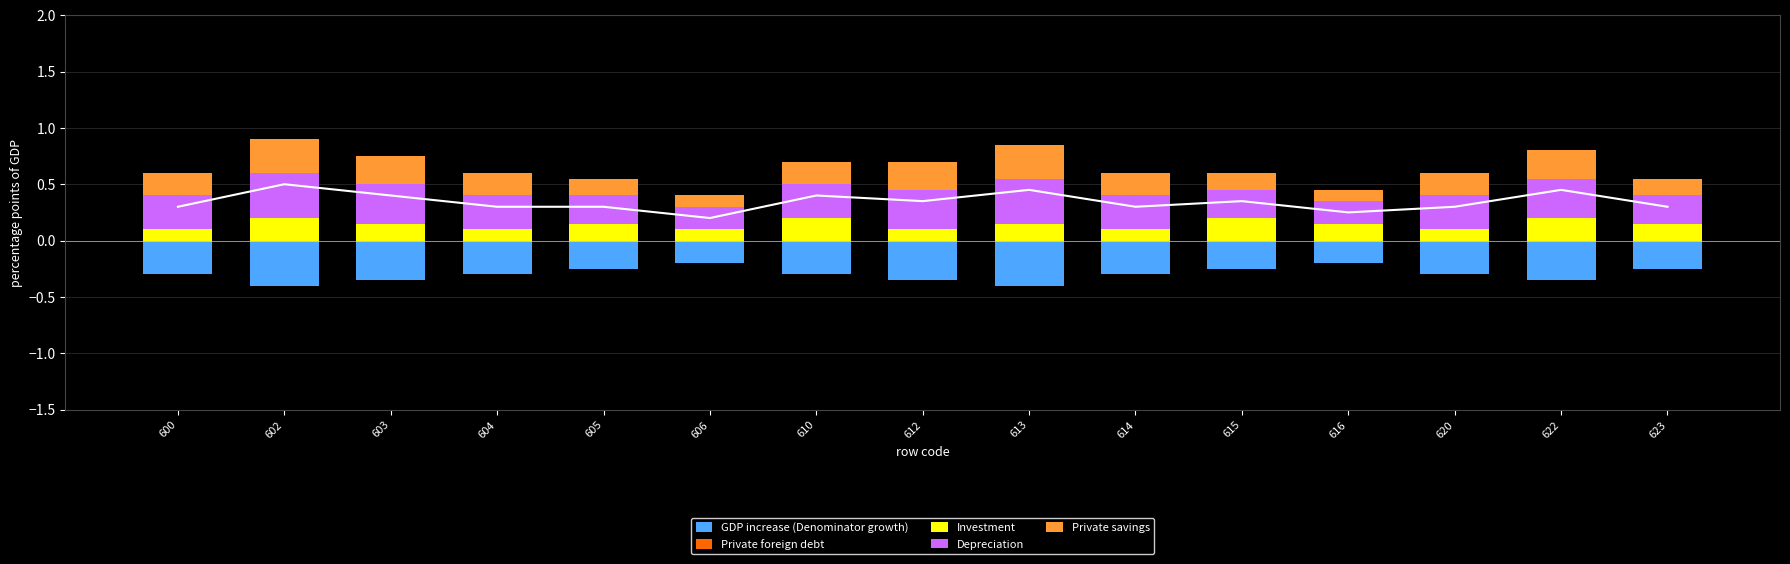

Is it true that GDP increase (Denominator growth) equals 0.0 at 605?

True